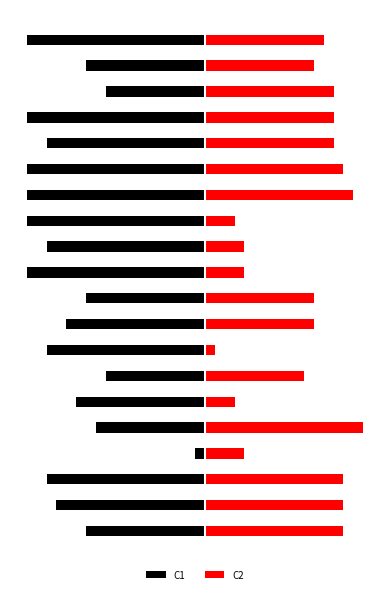

True or false: C1 has a value of -16 at 15.

True